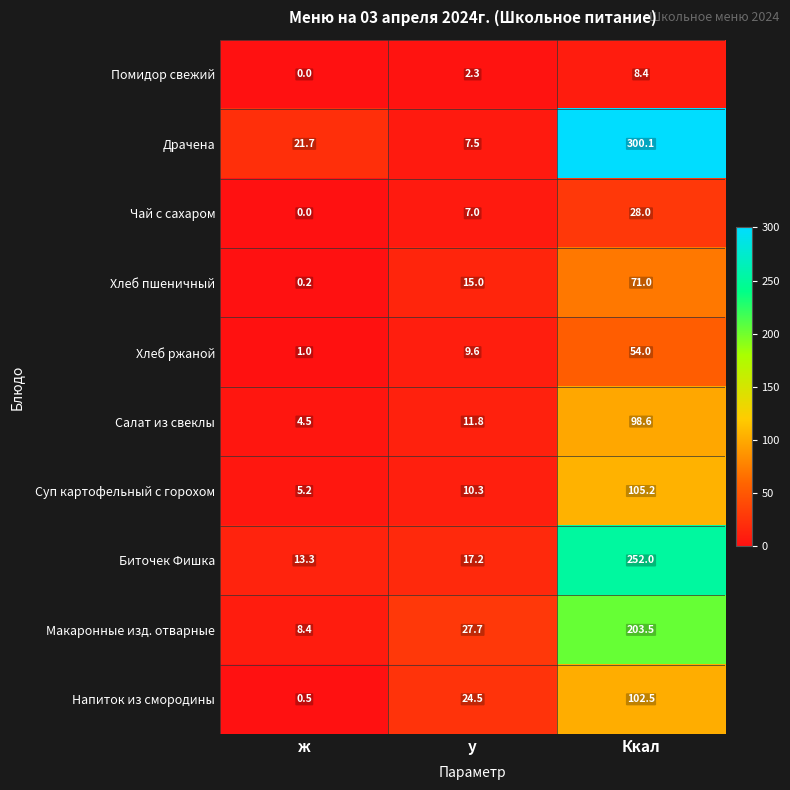

What is the sum of all Помидор свежий values?

10.7